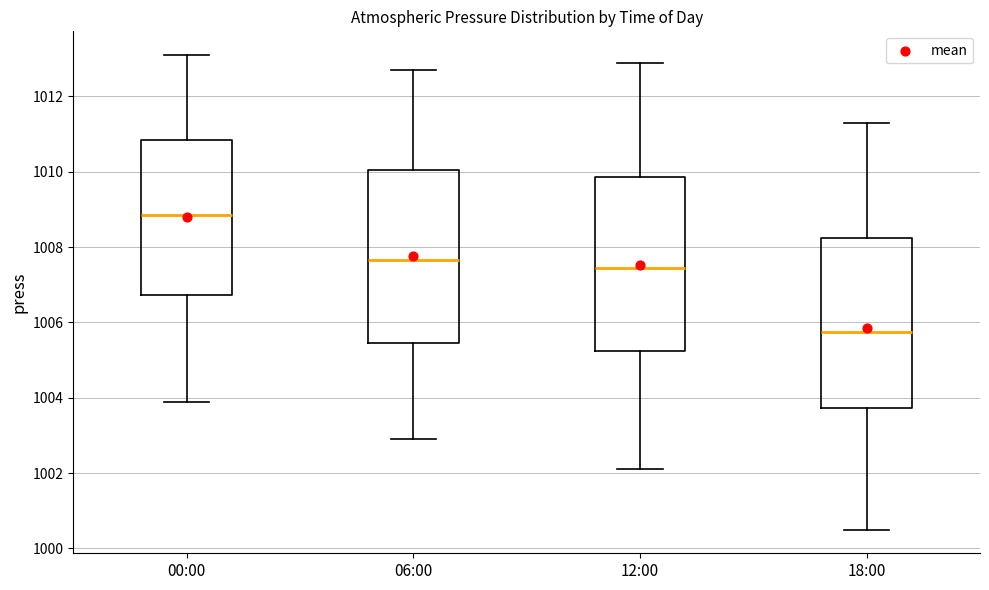

Reading left to right, transcribe this box plot: for each box, give where its median line is, the range the box spans, and where its two whiskers end, as read against the y-axis. The values are not printed on the chart, so give them approximately, as read against the axis.

00:00: median 1008.8, box 1006.8 to 1010.8, whiskers 1004.0 to 1013.2
06:00: median 1007.6, box 1005.4 to 1010.0, whiskers 1003.0 to 1012.8
12:00: median 1007.4, box 1005.2 to 1009.8, whiskers 1002.2 to 1013.0
18:00: median 1005.8, box 1003.8 to 1008.2, whiskers 1000.6 to 1011.4